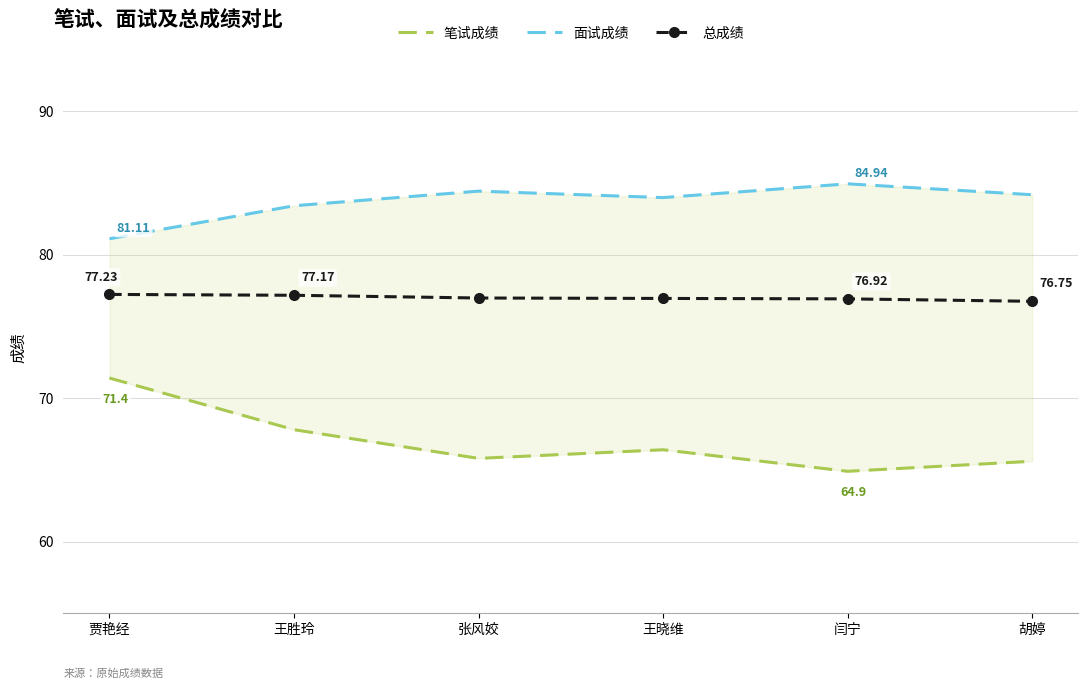

True or false: 面试成绩 and 总成绩 intersect in this chart.

False